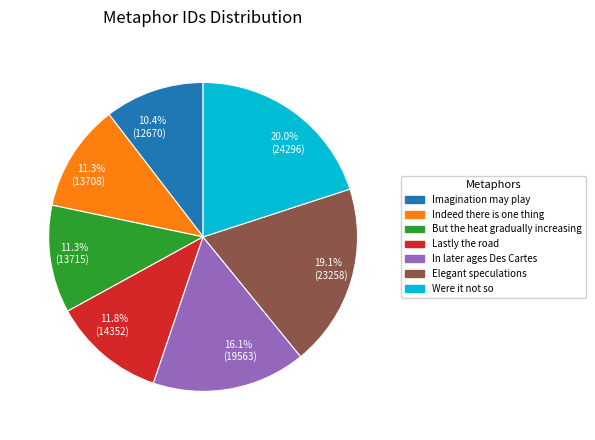

Is it true that Indeed there is one thing is 11% of the pie?

True